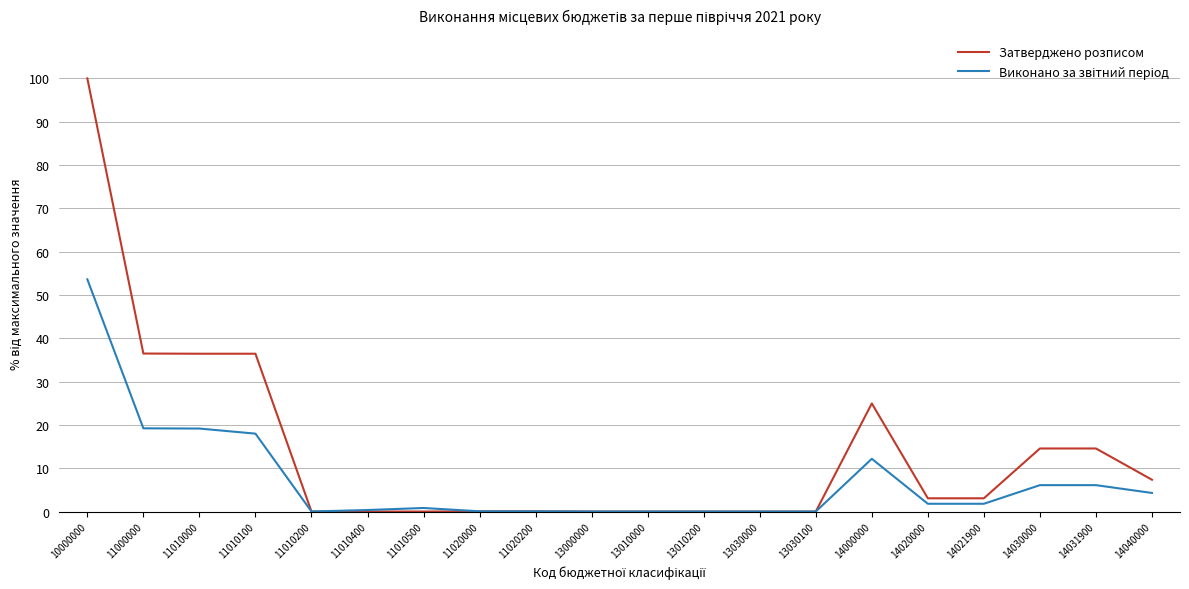

Is it true that Затверджено розписом equals -57.7 at 11010400?

False